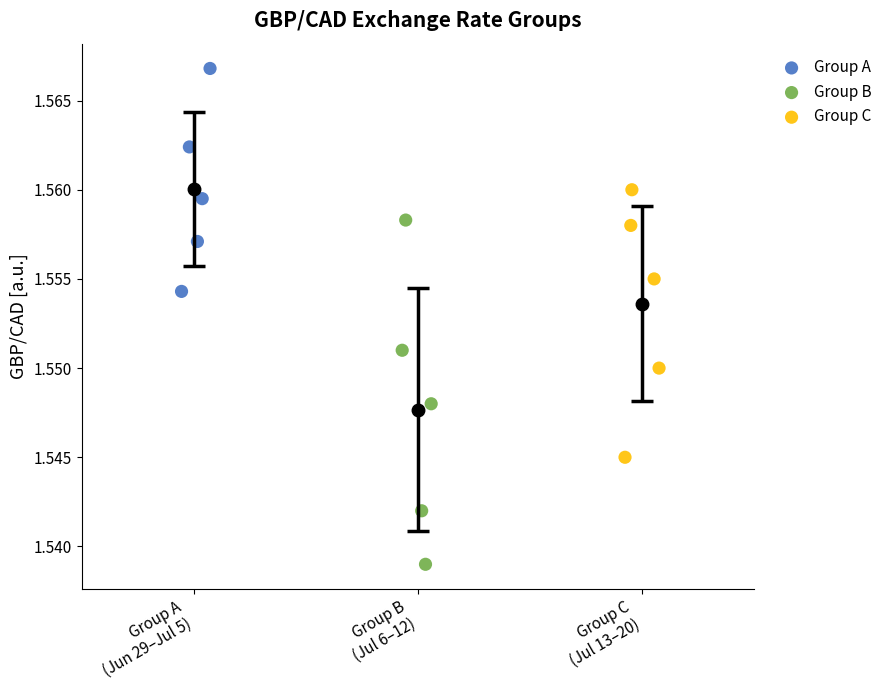

What are all the series names shown in the legend?

Group A, Group B, Group C